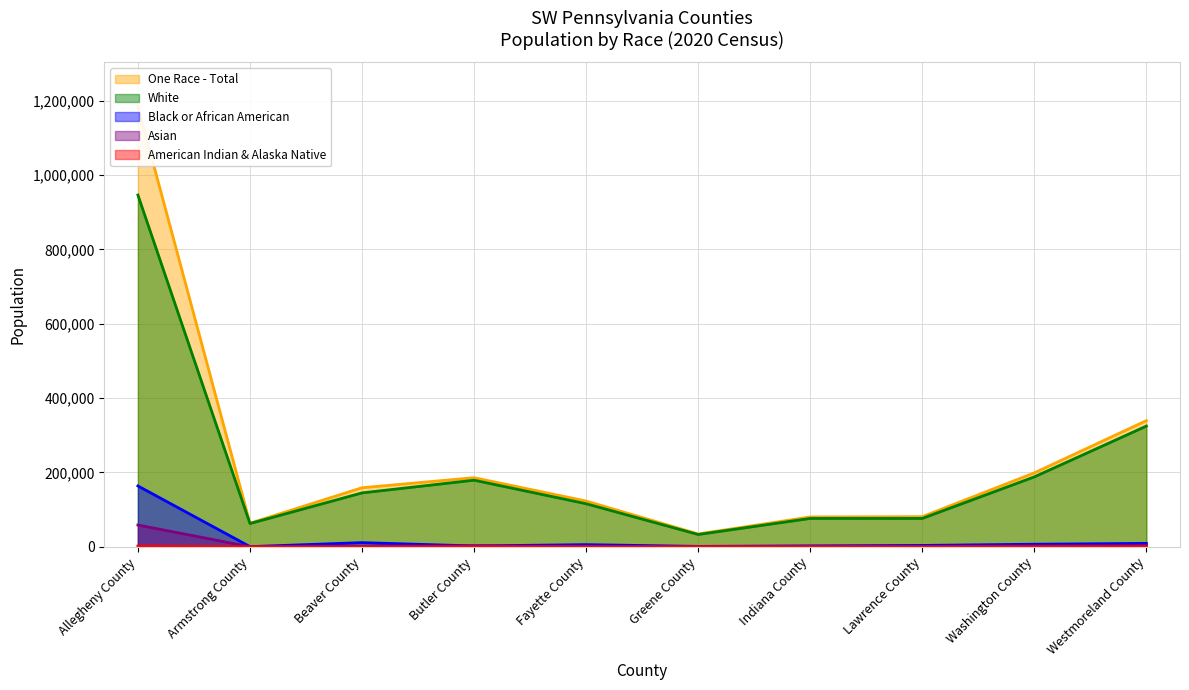

True or false: White and Black or African American cross at least once.

False